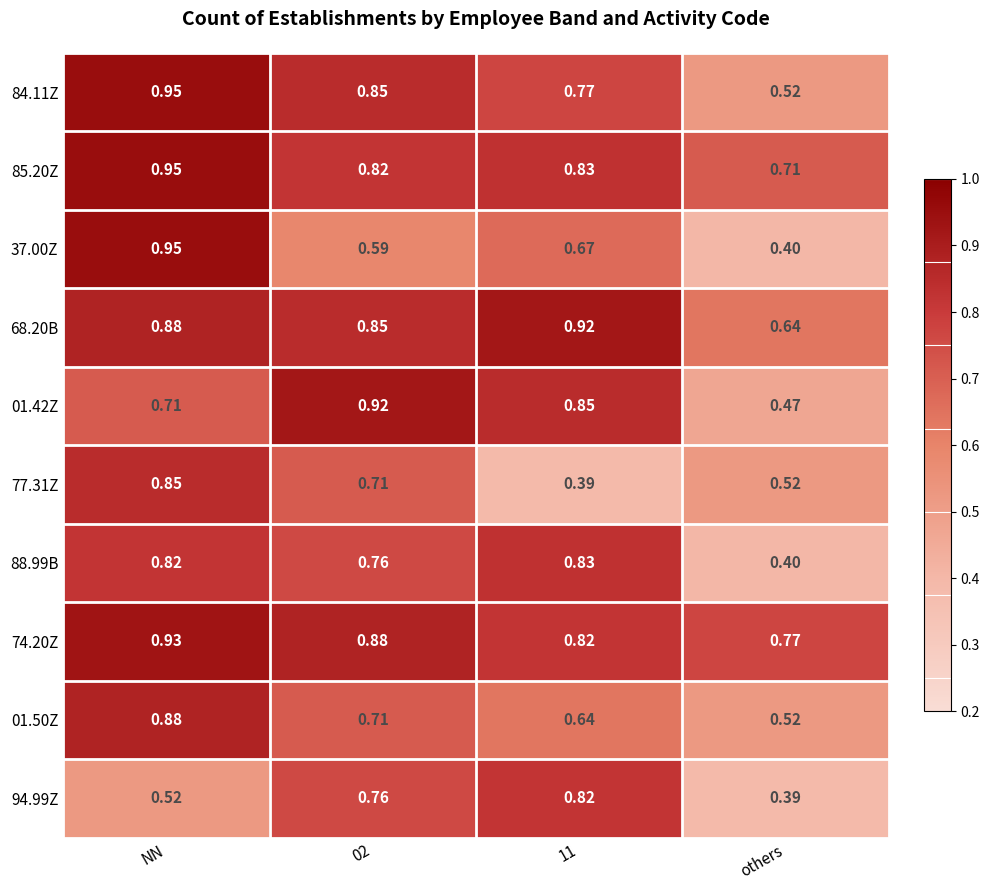

Which category has the highest value in the 74.20Z series?

NN